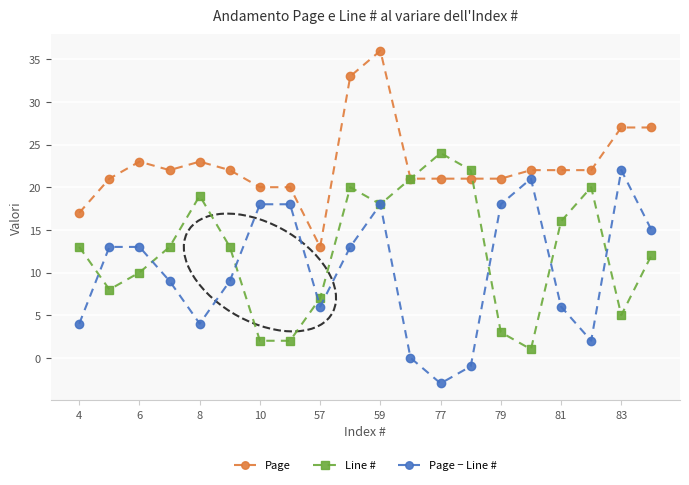

What is the greatest value displayed?

36